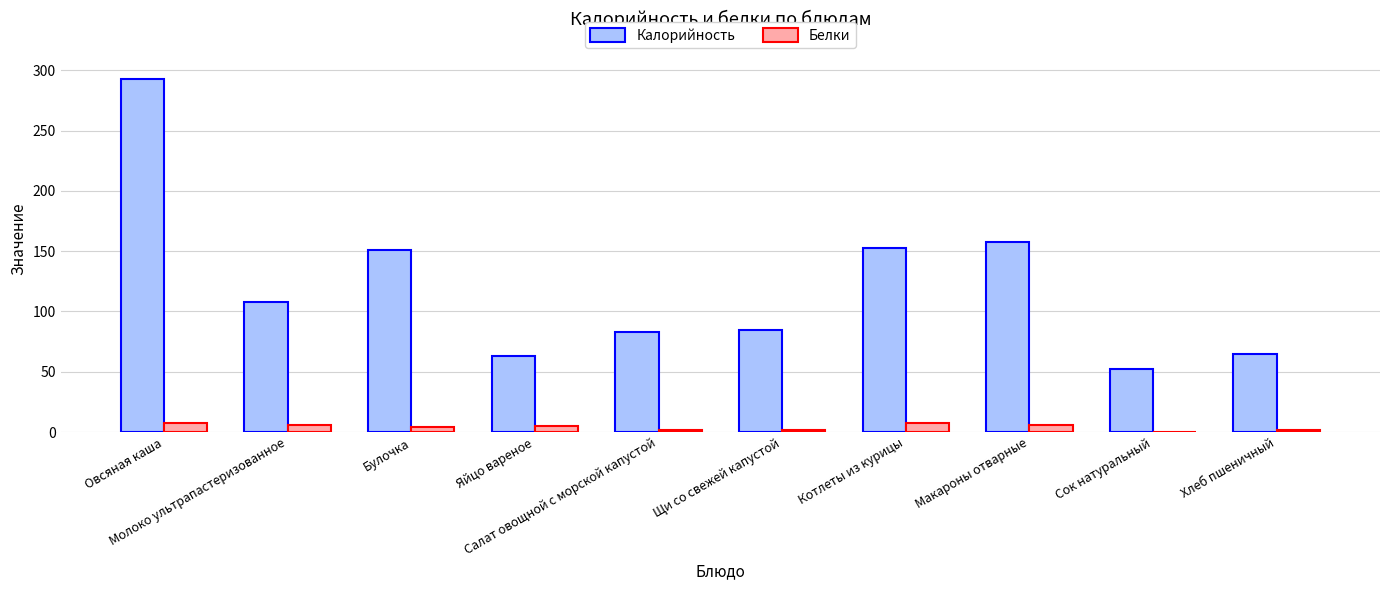

What are all the series names shown in the legend?

Калорийность, Белки